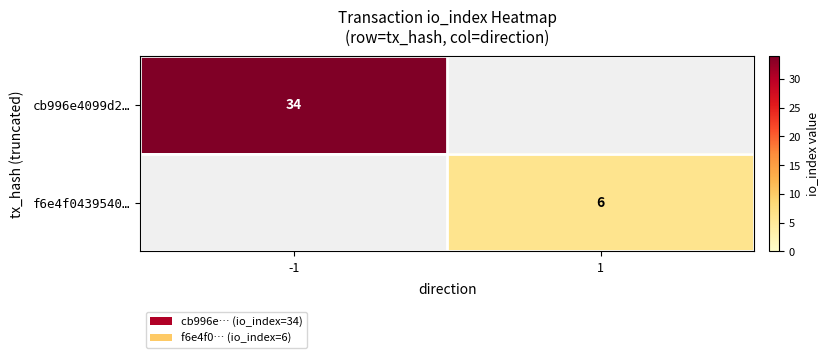

The value of f6e4f0439540… at 1 is 6. True or false?

True